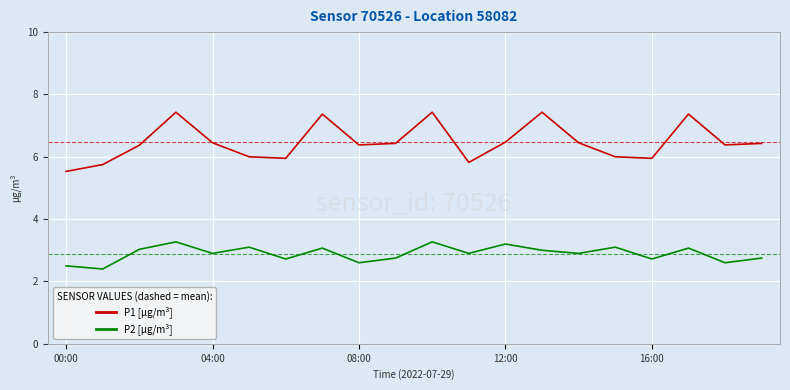

In P2 [µg/m³], how many points are higher than both neighbors (excluding endpoints)?

7